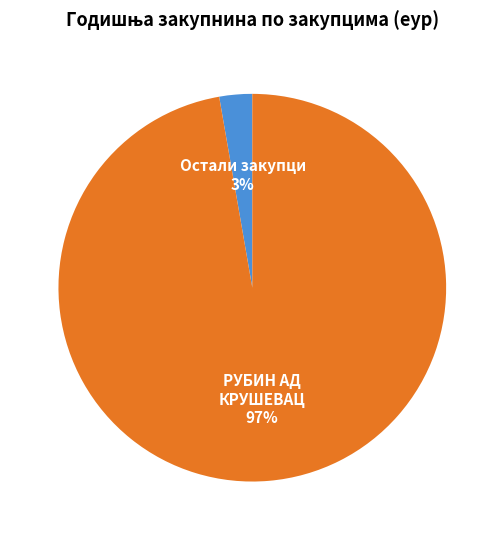

To the nearest percent, what is the combined percentage of РУБИН АД КРУШЕВАЦ and Остали закупци?

100%